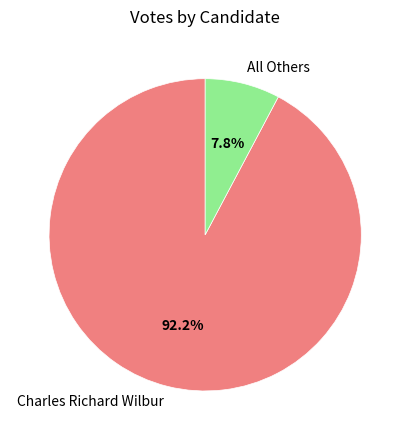

Is there any slice that represents more than half of the pie?

Yes